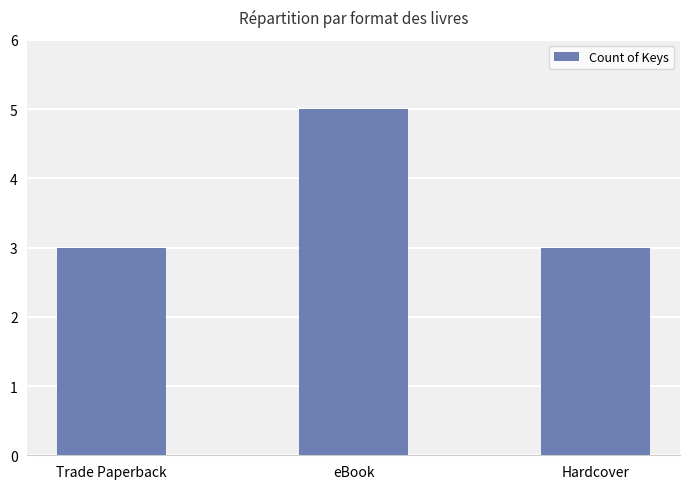

Read the value at Trade Paperback.

3